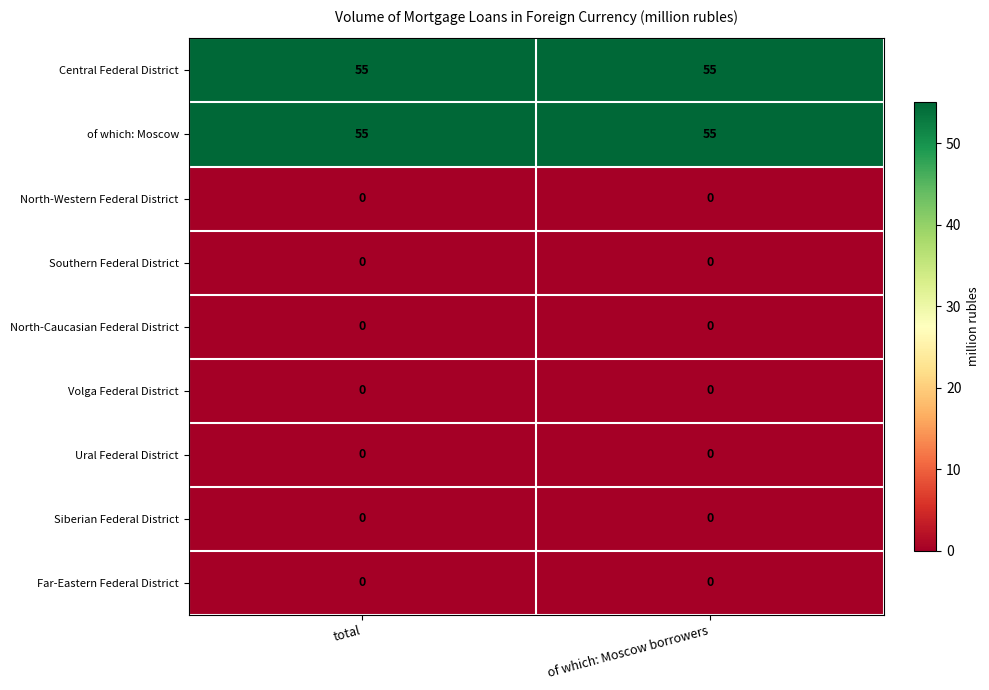

What is the spread (max minus min) of values at total?

55